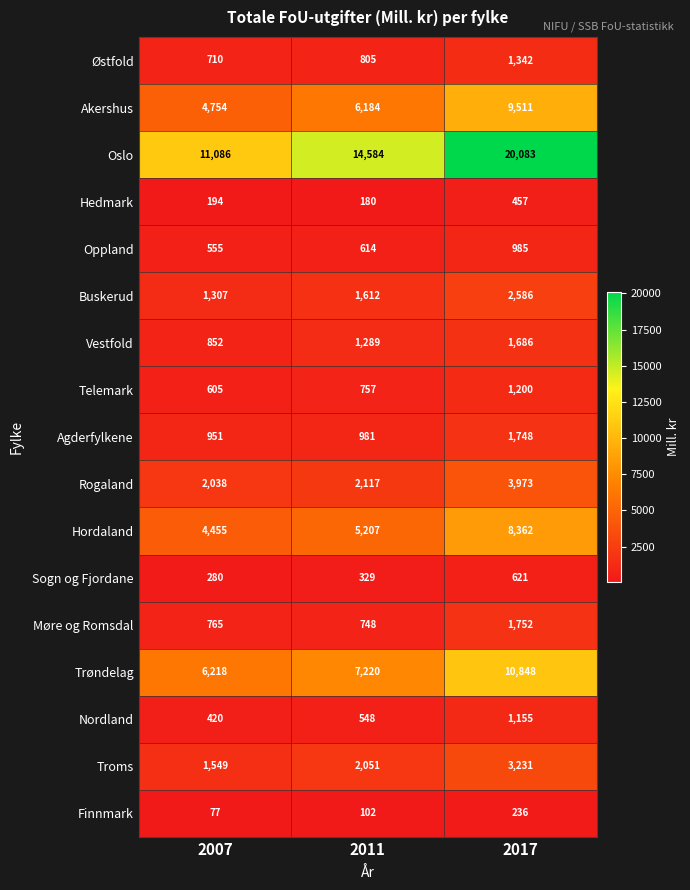

The Møre og Romsdal series shows 1057 at 2017. True or false?

False